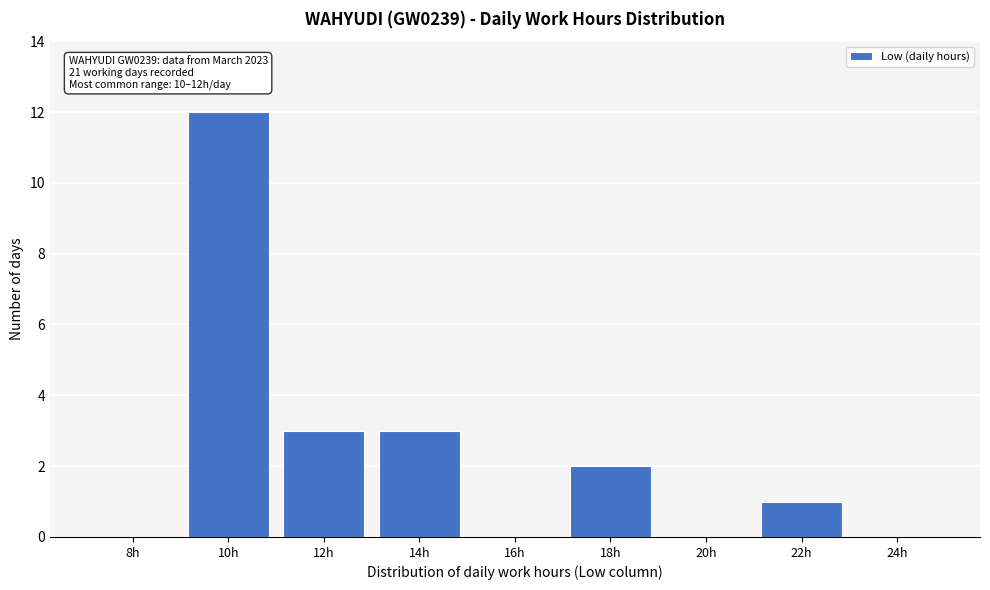

Reading left to right, extract all data points from this chart.

8h=0	10h=12	12h=3	14h=3	16h=0	18h=2	20h=0	22h=1	24h=0